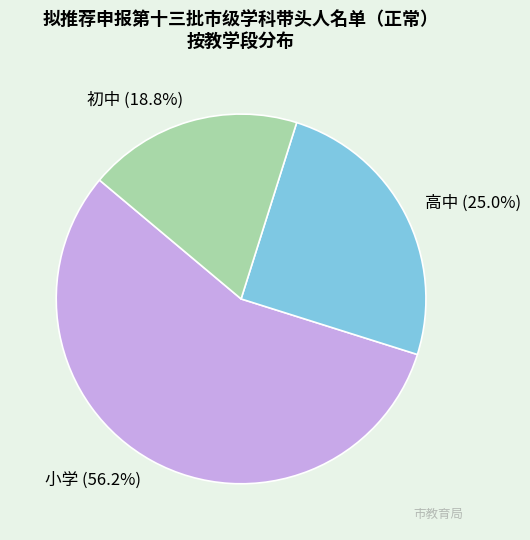

What is the smallest slice in the pie chart?

初中